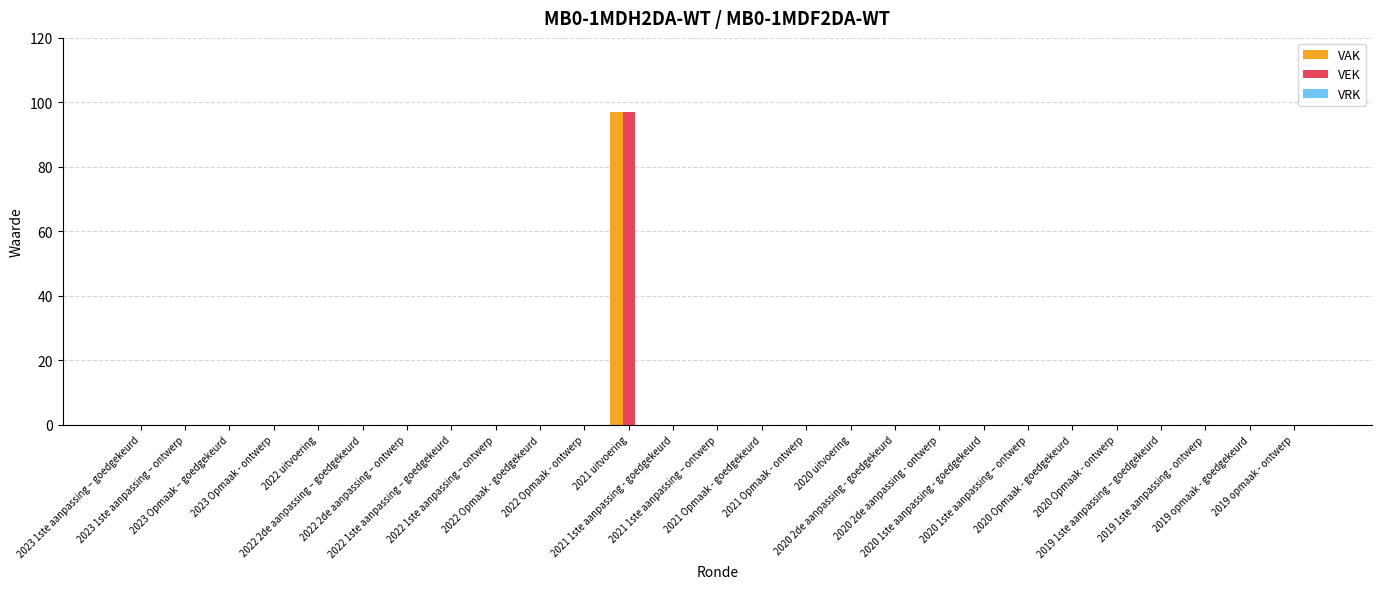

What is the maximum value for VEK?

97